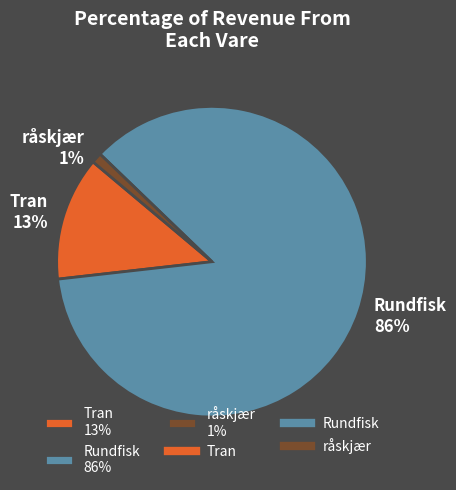

To the nearest percent, what percentage of the pie is råskjær?

1%